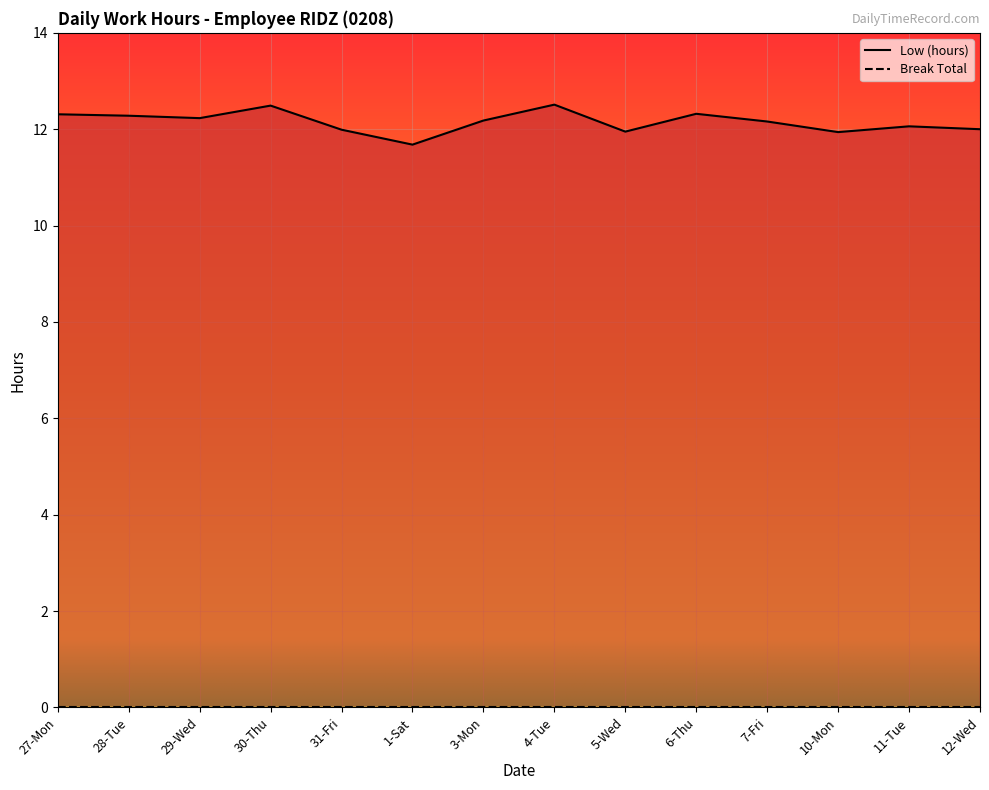

Which label corresponds to the largest value in the chart?

4-Tue